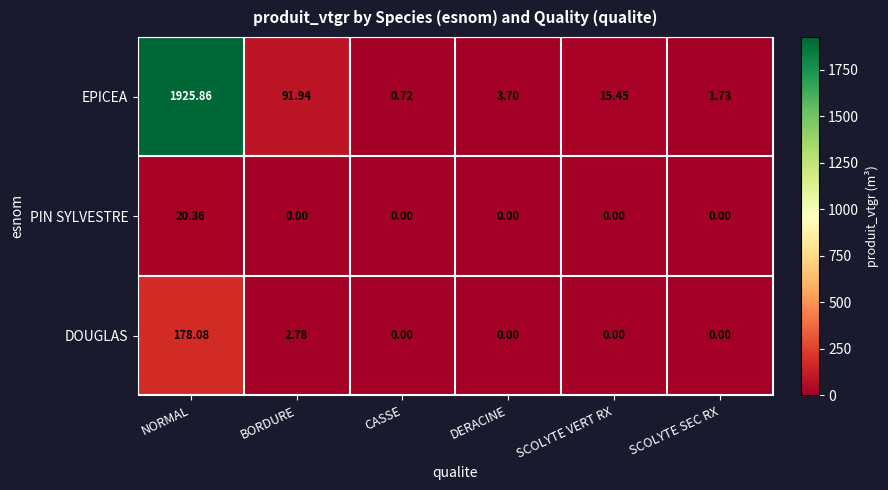

At which category is the sum across all series the highest?

NORMAL